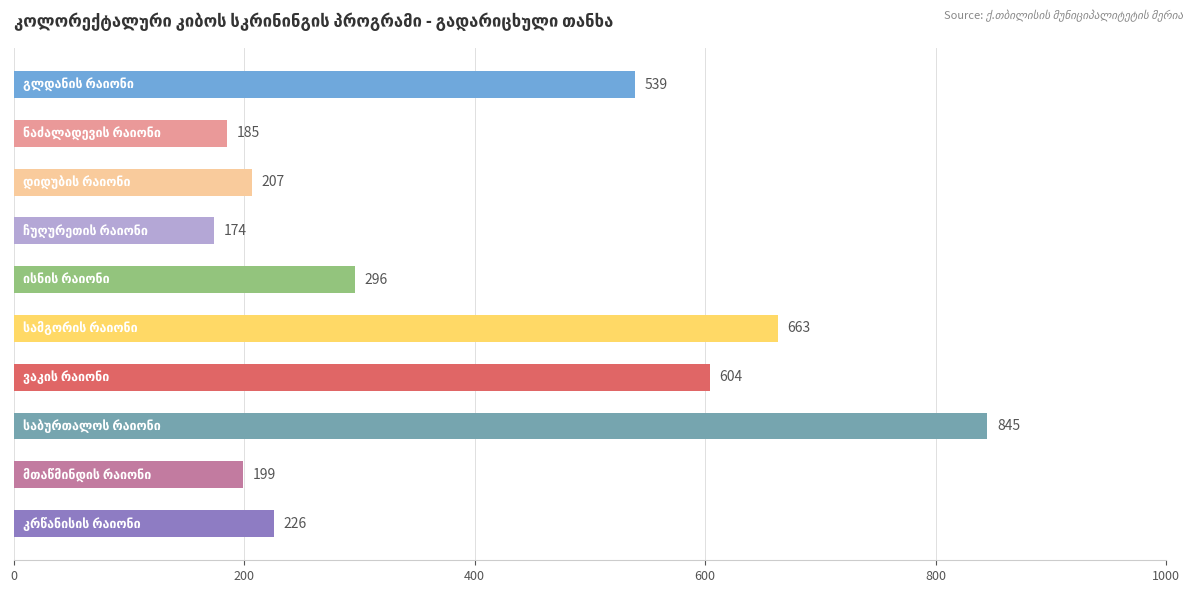

What is the minimum value shown in the chart?

174